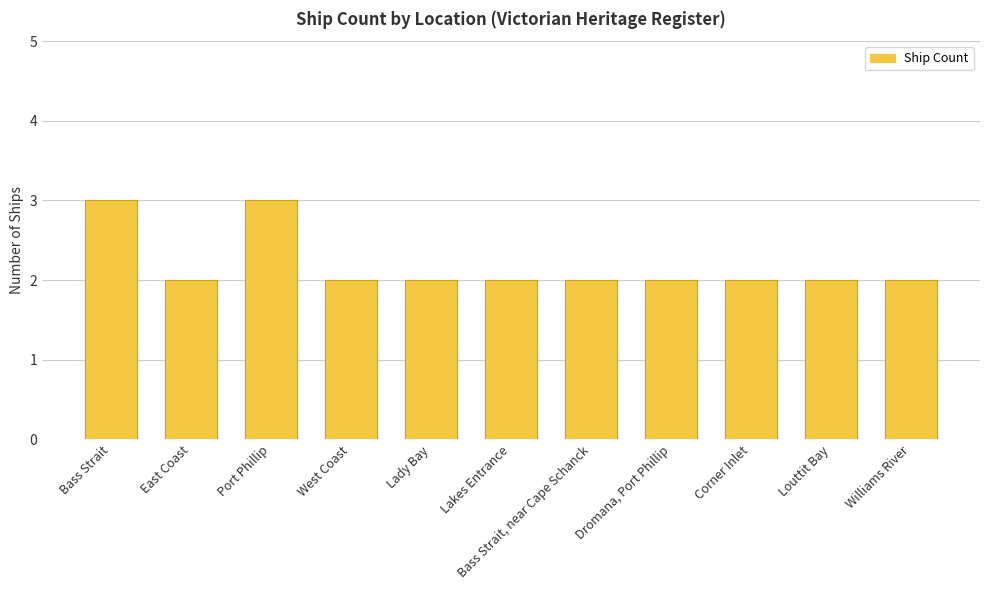

What is the value of the 1st bar from the left?

3